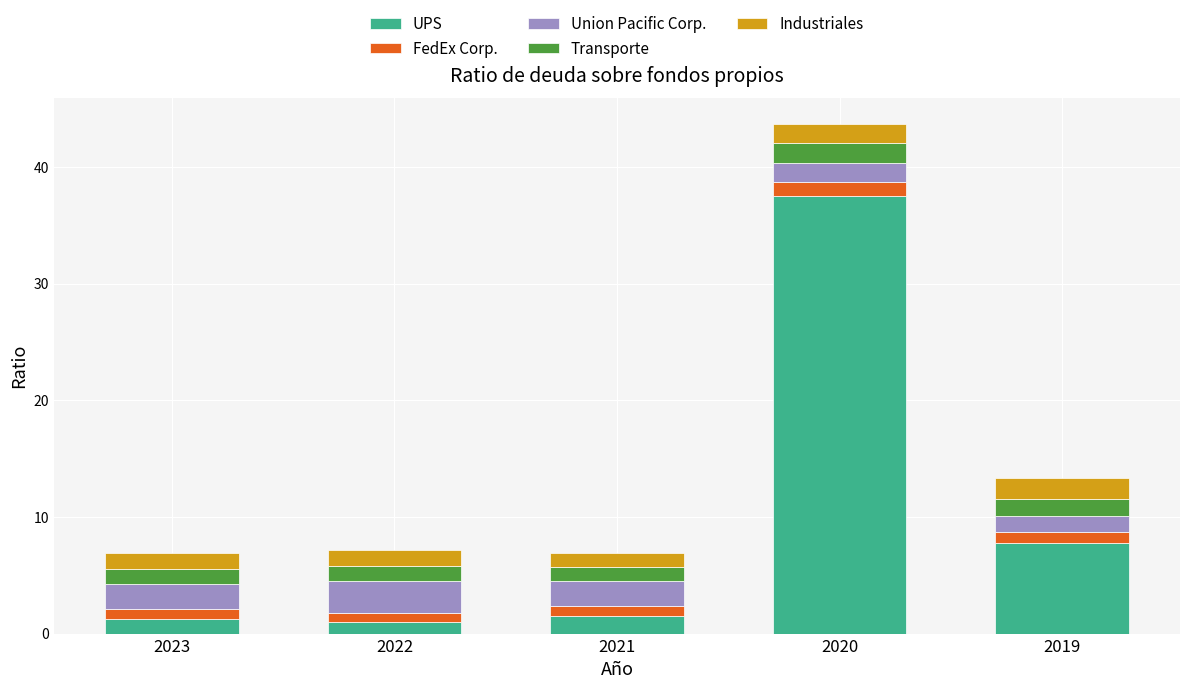

Where is UPS nearest to the value 19?

2019